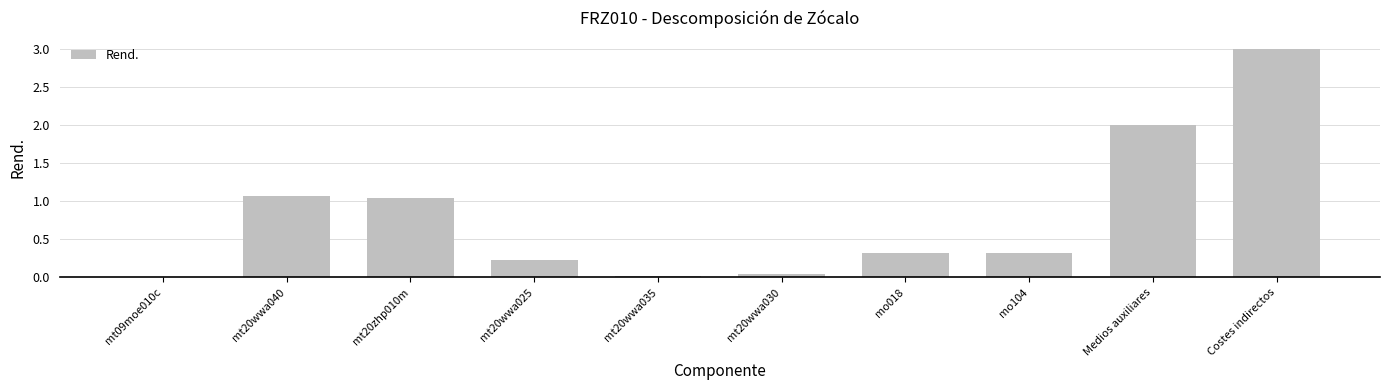

Is it true that the value at mt20wwa030 is 0.0?

True